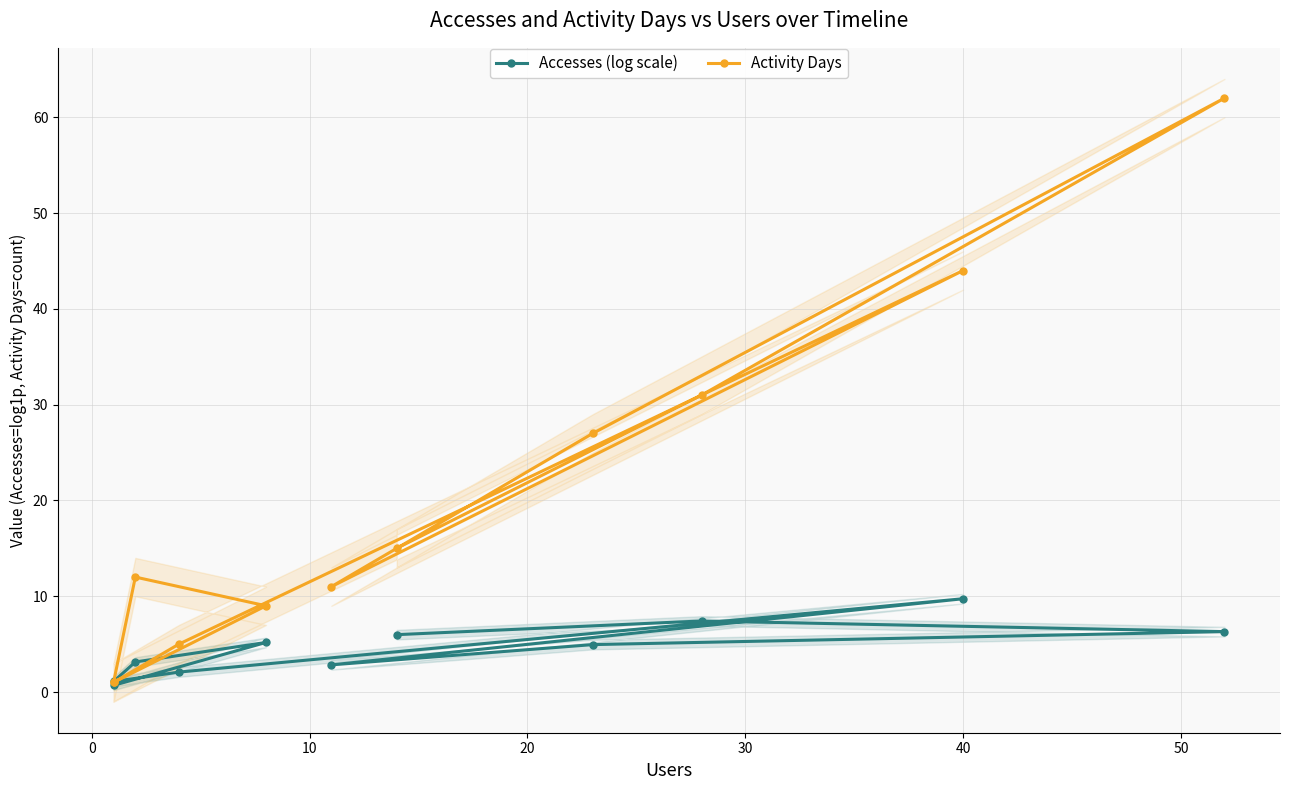

How many times do Activity Days and Accesses (log scale) cross each other?

2